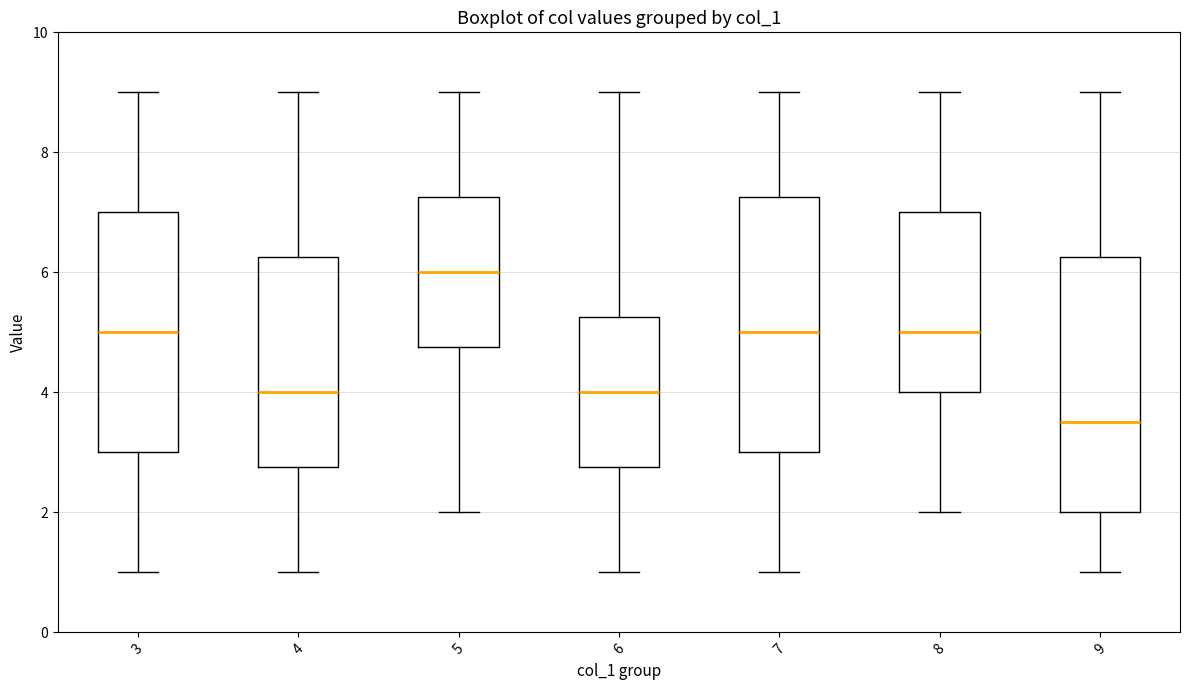

Reading left to right, read every box against the y-axis: the position of its median line, the range the box covers, and the ends of its whiskers. The values are not printed on the chart, so give them approximately, as read against the axis.

3: median 5.0, box 3.0 to 7.0, whiskers 1.0 to 9.0
4: median 4.0, box 2.8 to 6.2, whiskers 1.0 to 9.0
5: median 6.0, box 4.8 to 7.2, whiskers 2.0 to 9.0
6: median 4.0, box 2.8 to 5.2, whiskers 1.0 to 9.0
7: median 5.0, box 3.0 to 7.2, whiskers 1.0 to 9.0
8: median 5.0, box 4.0 to 7.0, whiskers 2.0 to 9.0
9: median 3.6, box 2.0 to 6.2, whiskers 1.0 to 9.0